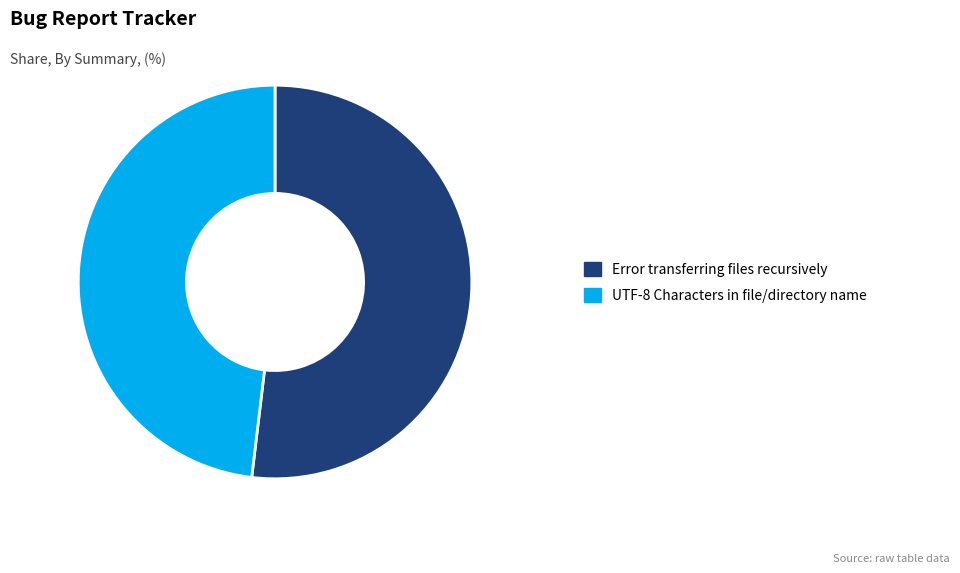

Is there any slice that represents more than half of the pie?

Yes